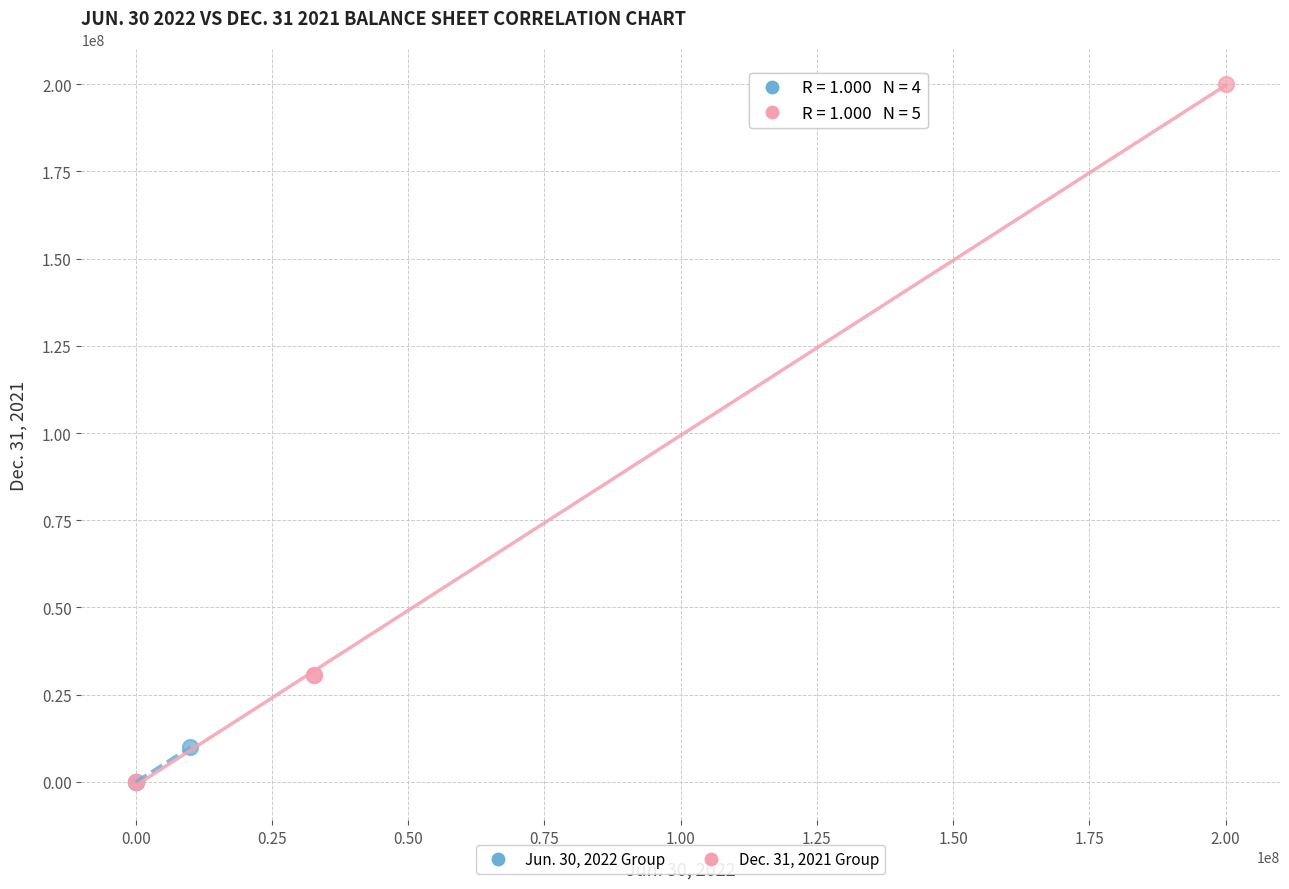

What are all the series names shown in the legend?

Jun. 30, 2022 Group, Dec. 31, 2021 Group